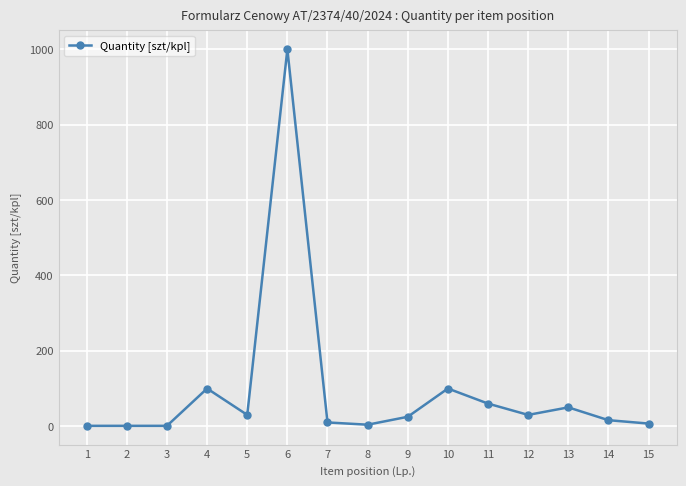

What is the difference between the second highest and second lowest values?

99